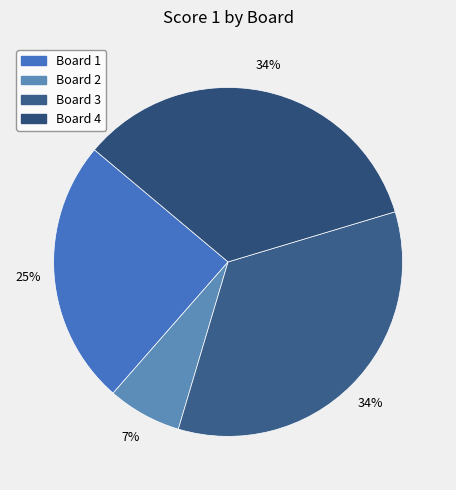

Is it true that Board 3 is 48% of the pie?

False